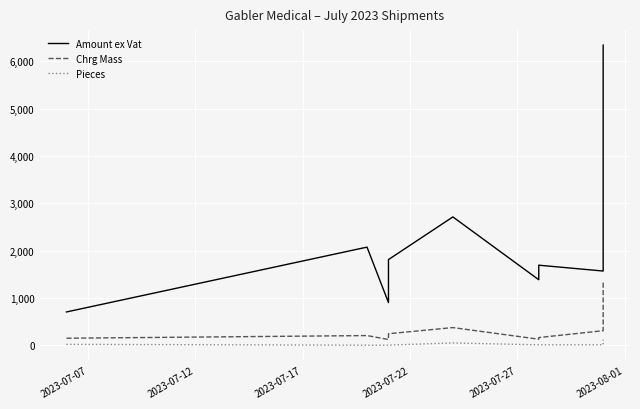

Is it true that Pieces equals 0.6 at 2023-07-12?

False